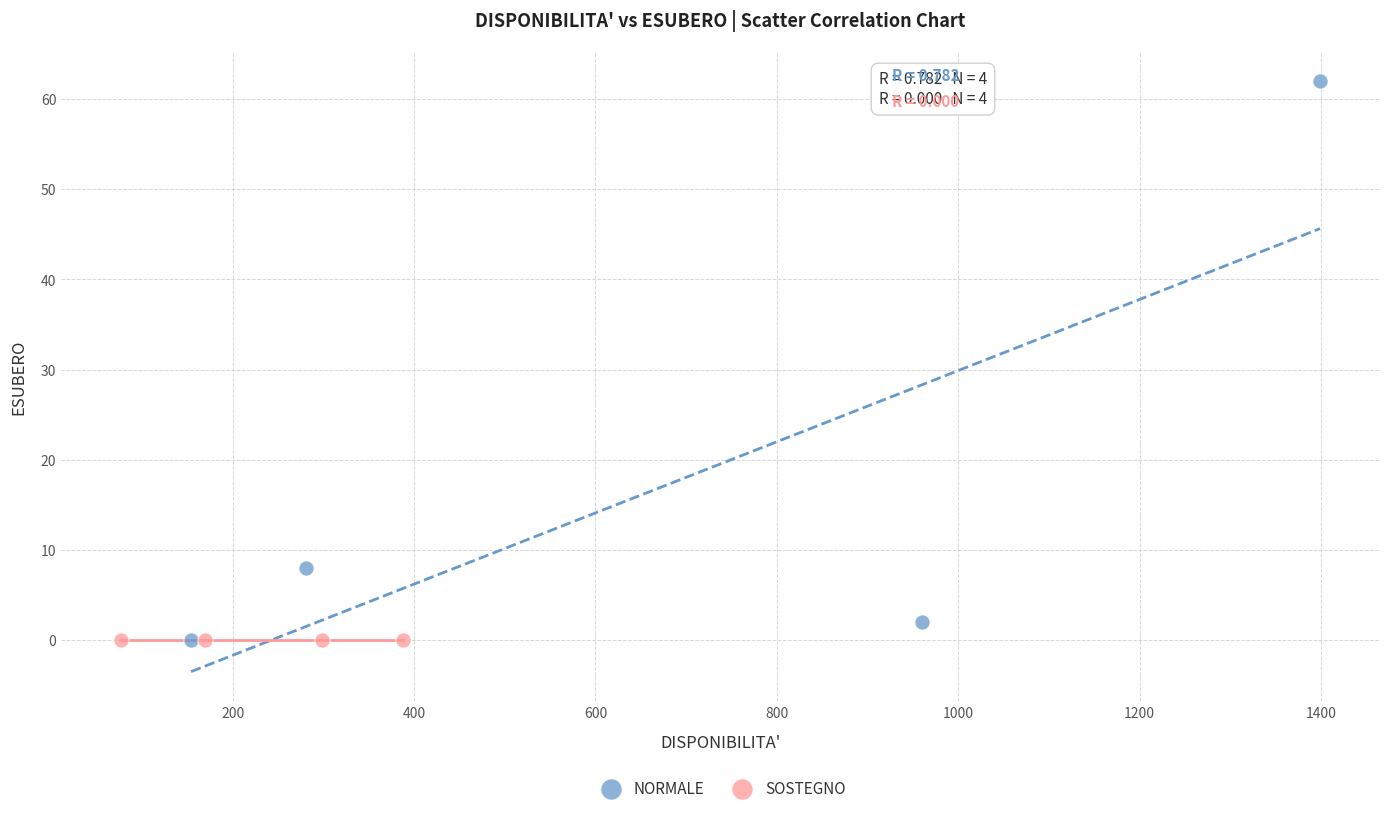

Which series reaches the maximum Y coordinate?

NORMALE